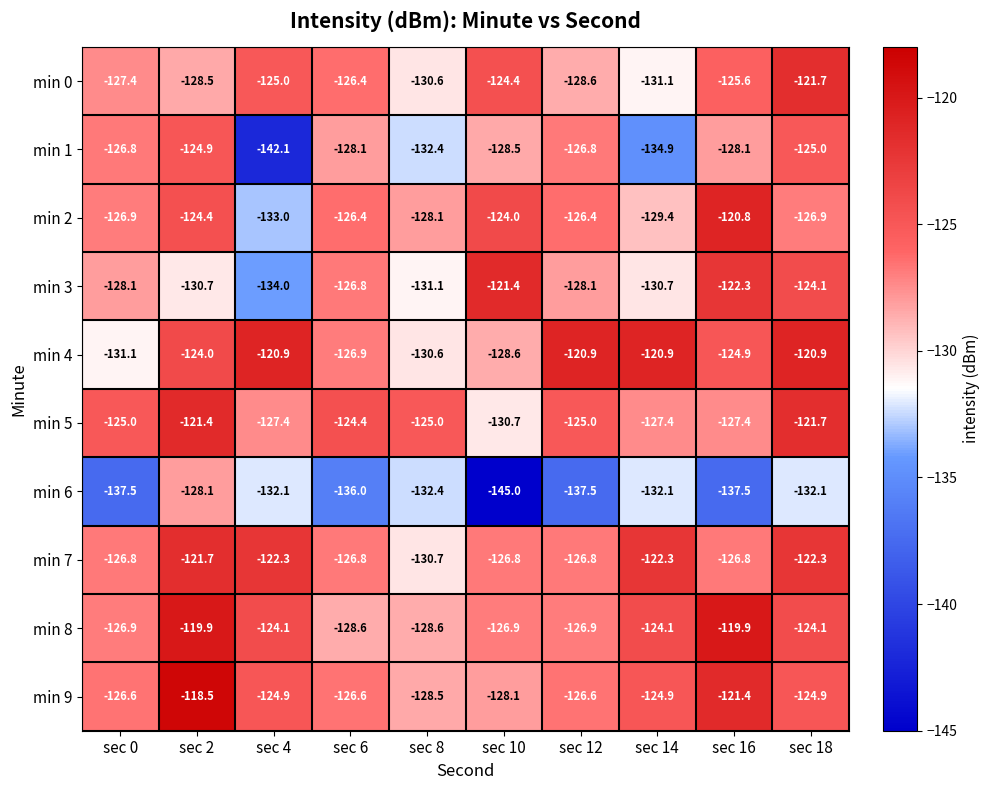

The min 5 series shows -124.4 at sec 6. True or false?

True